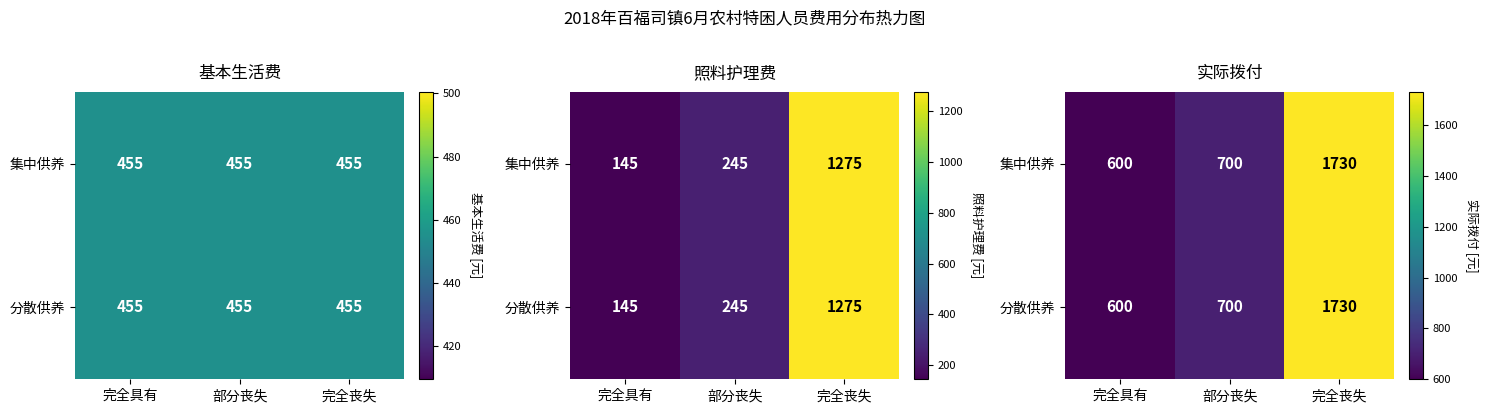

List the series in order of their peak value, highest first.

集中供养, 分散供养